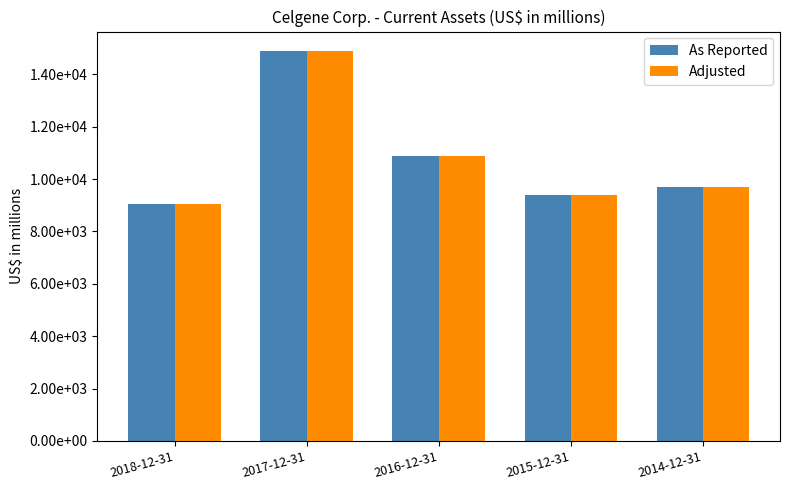

Does the chart contain any negative values?

No